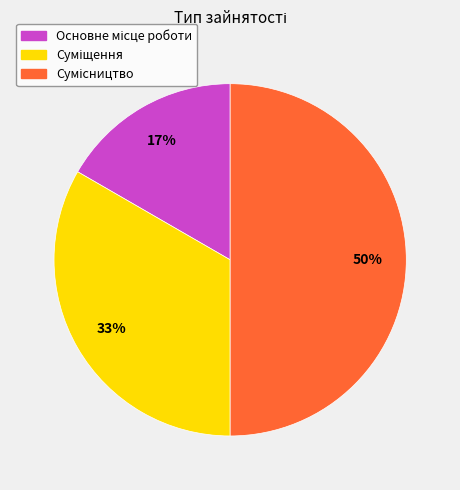

How many slices are in this pie chart?

3